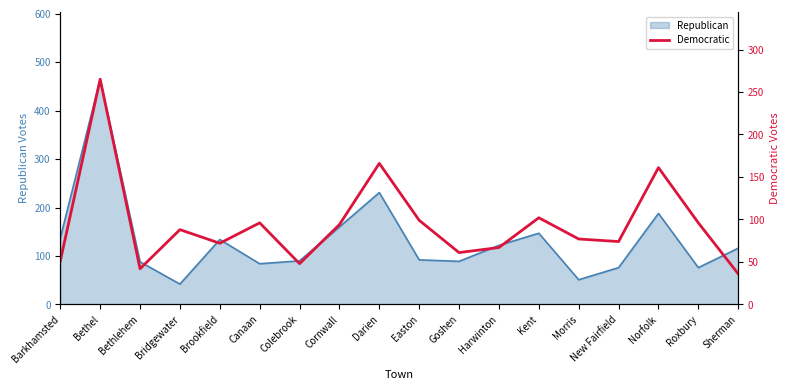

True or false: Republican has a value of 42 at Canaan.

False